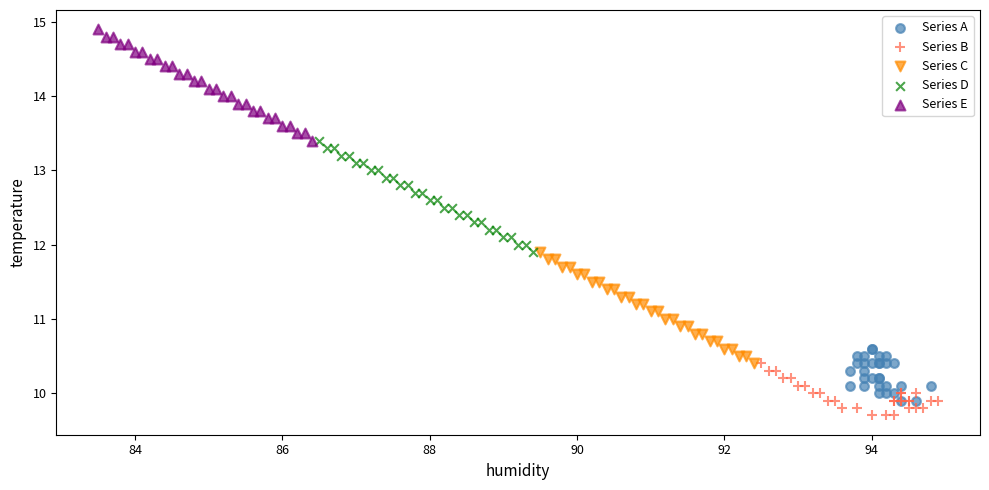

Which series contains the lowest Y value?

Series B